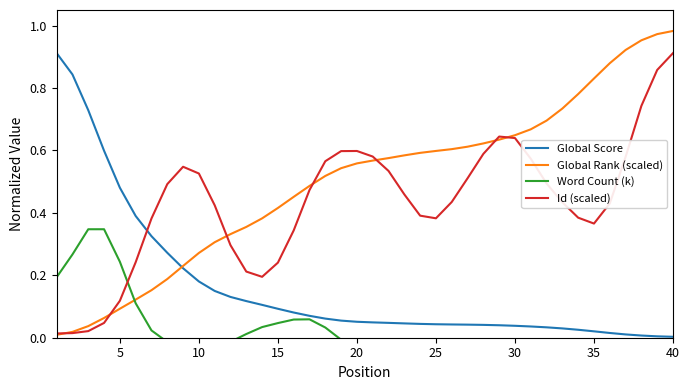

Is it true that Id (scaled) equals 0.4 at 15?

False